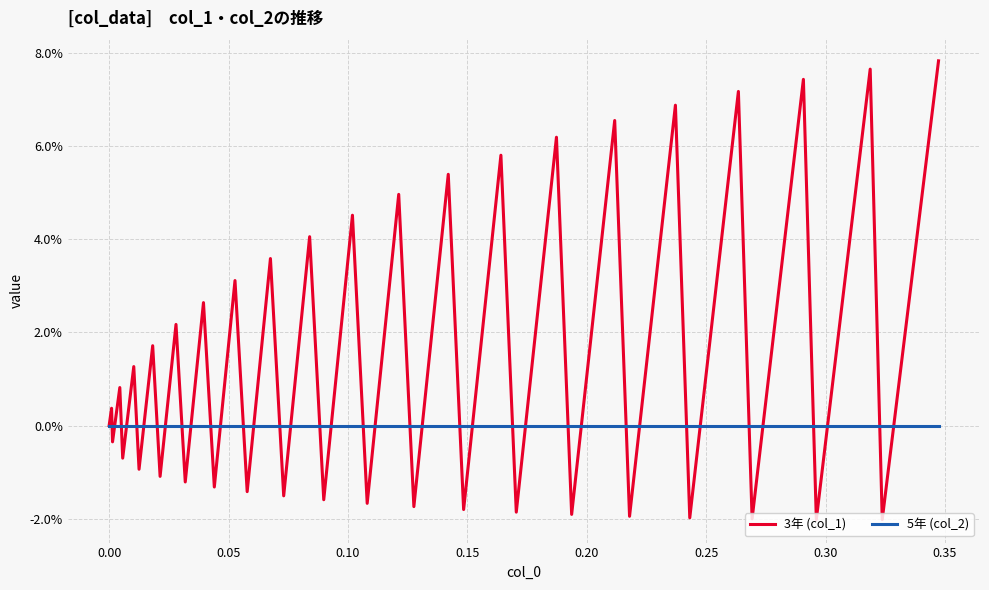

Does the chart have visible grid lines?

Yes